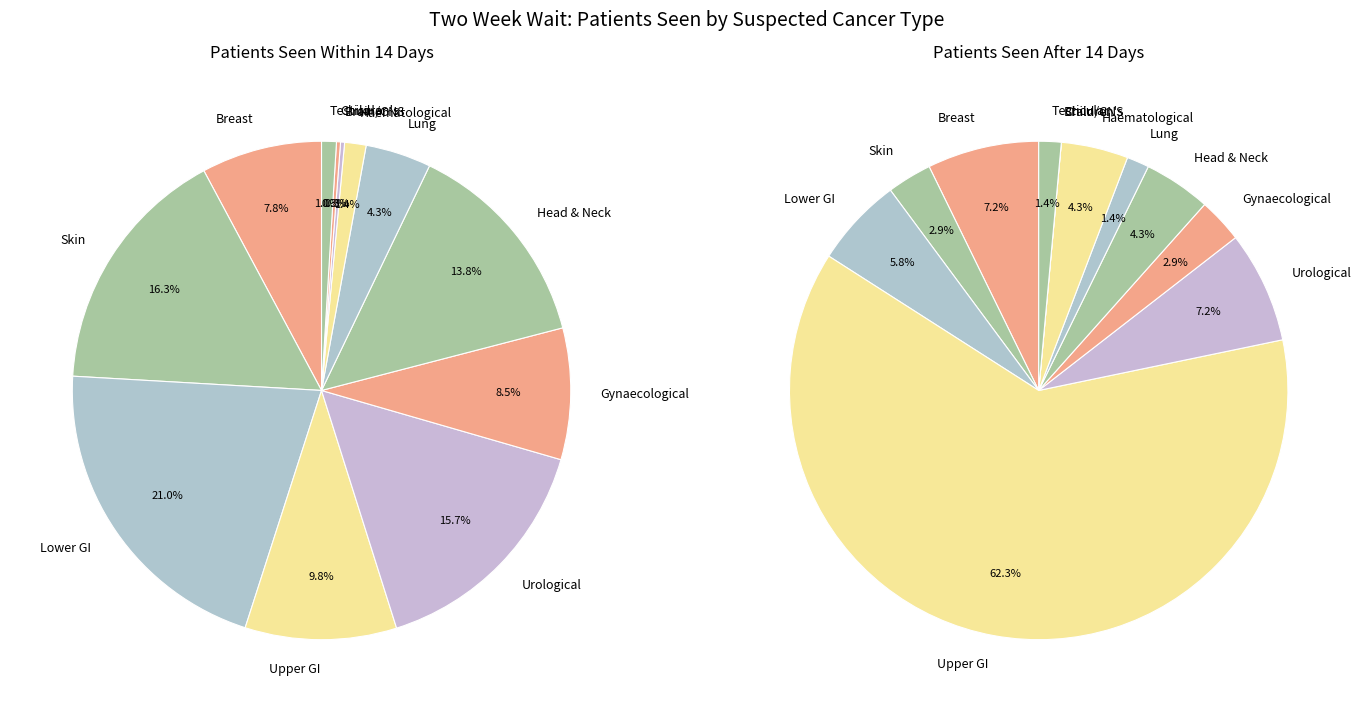

Does any single category account for the majority?

No